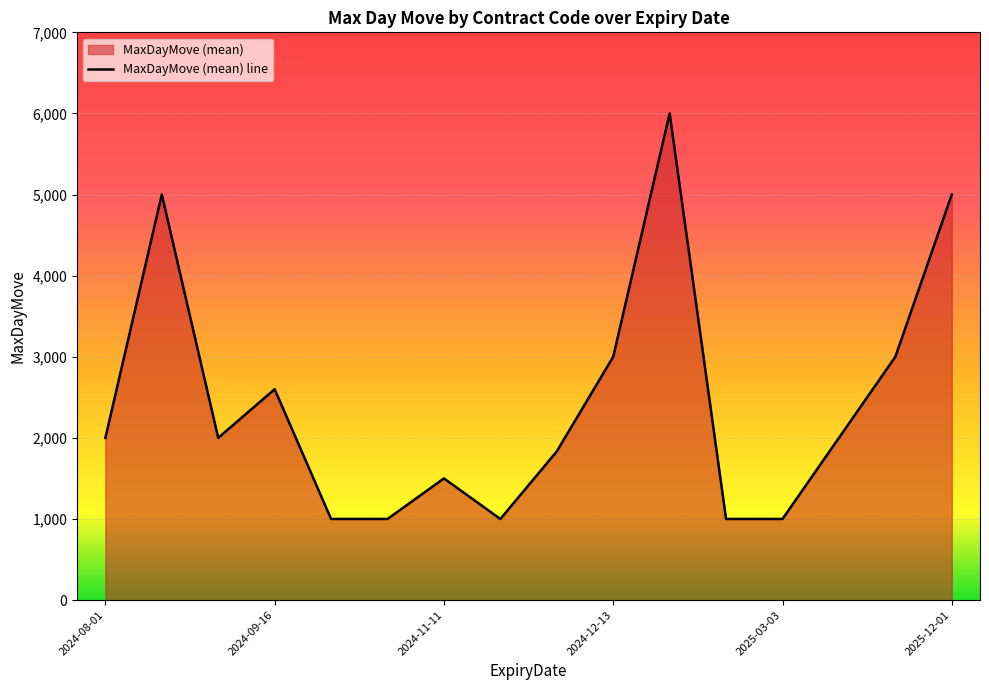

What is the smallest value displayed?

1000.0